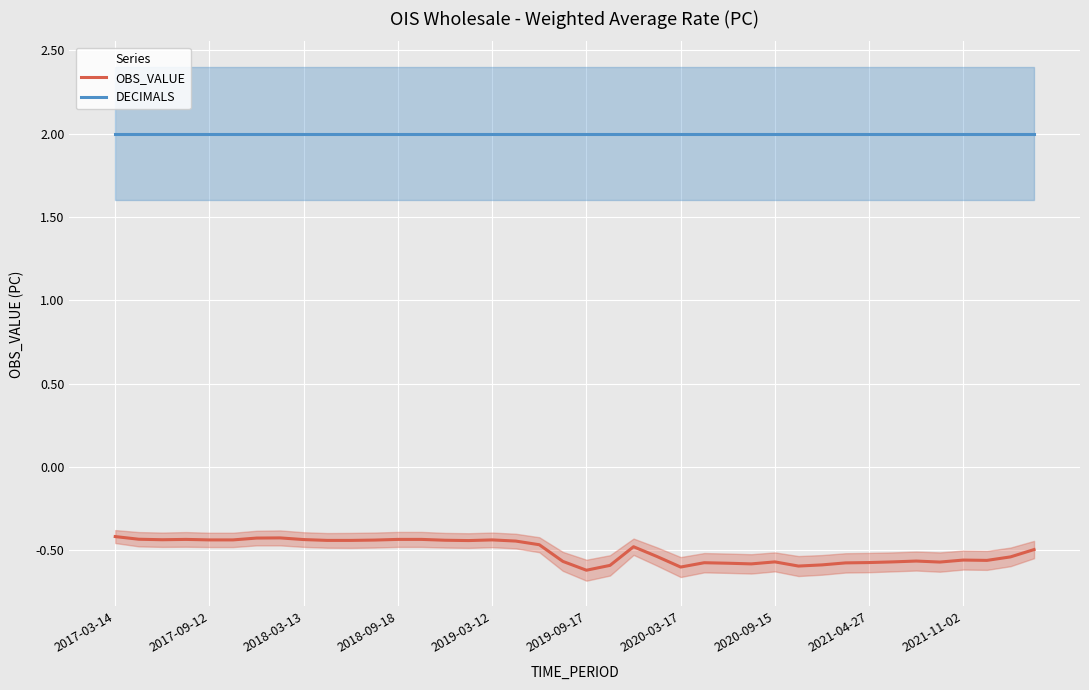

Rank the series by their maximum value, from highest to lowest.

DECIMALS, OBS_VALUE